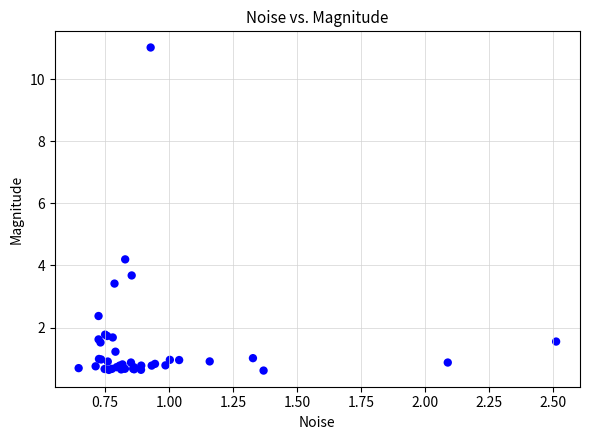

What Y value in the scatter plot is closest to 5?

4.2